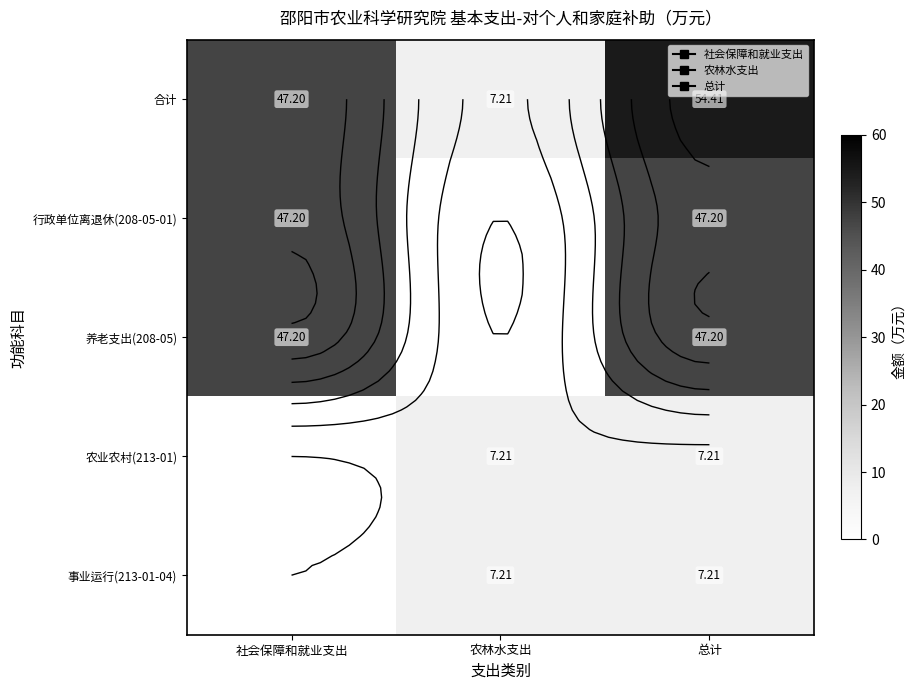

At 总计, list the series in order from largest to smallest.

合计, 行政单位离退休(208-05-01), 养老支出(208-05), 农业农村(213-01), 事业运行(213-01-04)